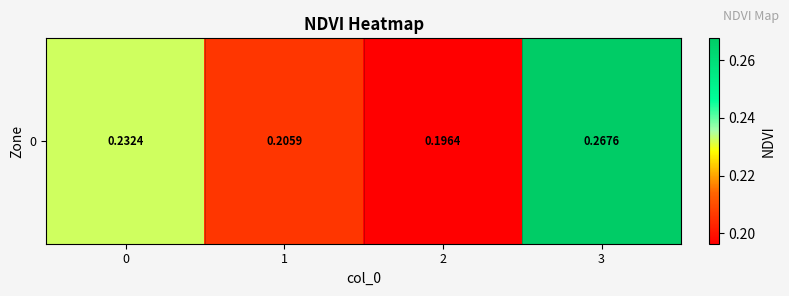

Where is the data nearest to the value 0?

2